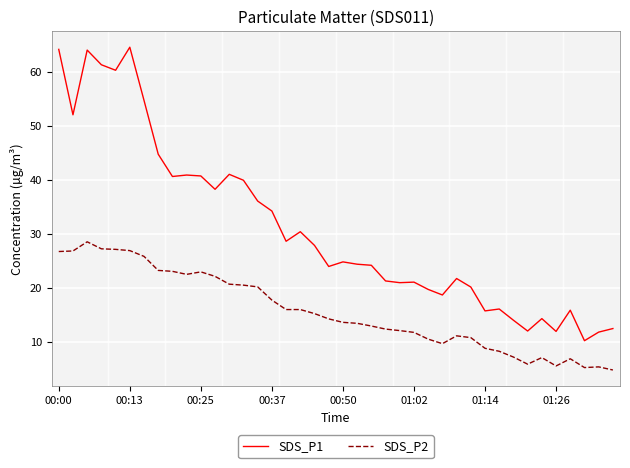

What is the minimum value shown in the chart?

4.8